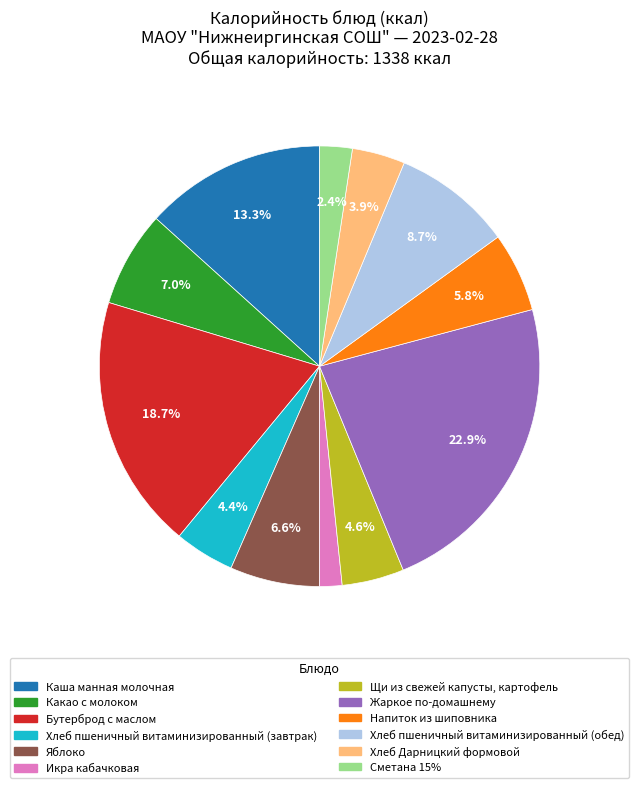

Is there any slice that represents more than half of the pie?

No